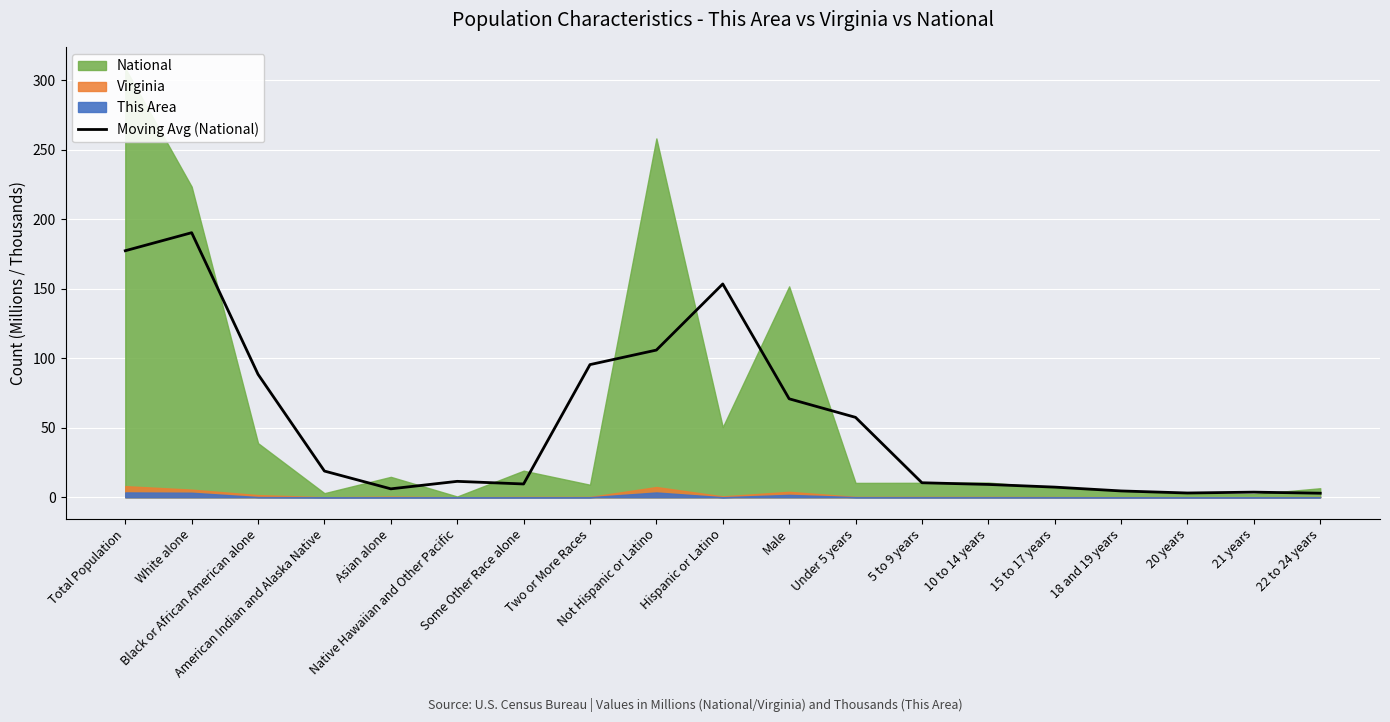

What is the value of the 7th point from the left?

9.6